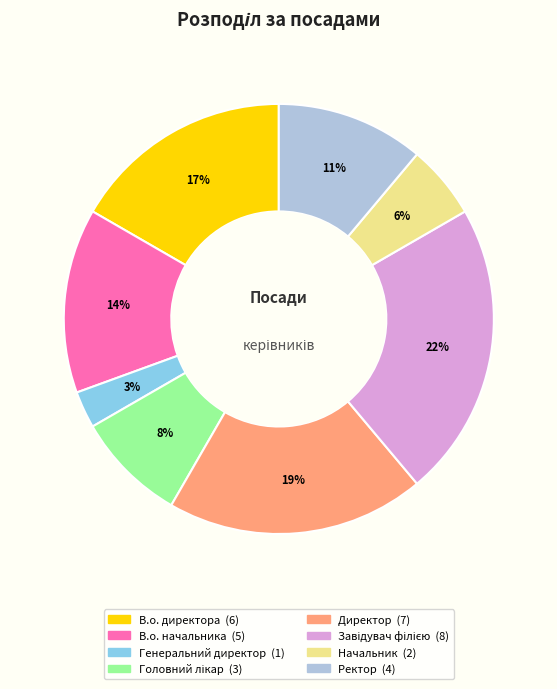

Which category has the smallest portion of the pie?

Генеральний директор